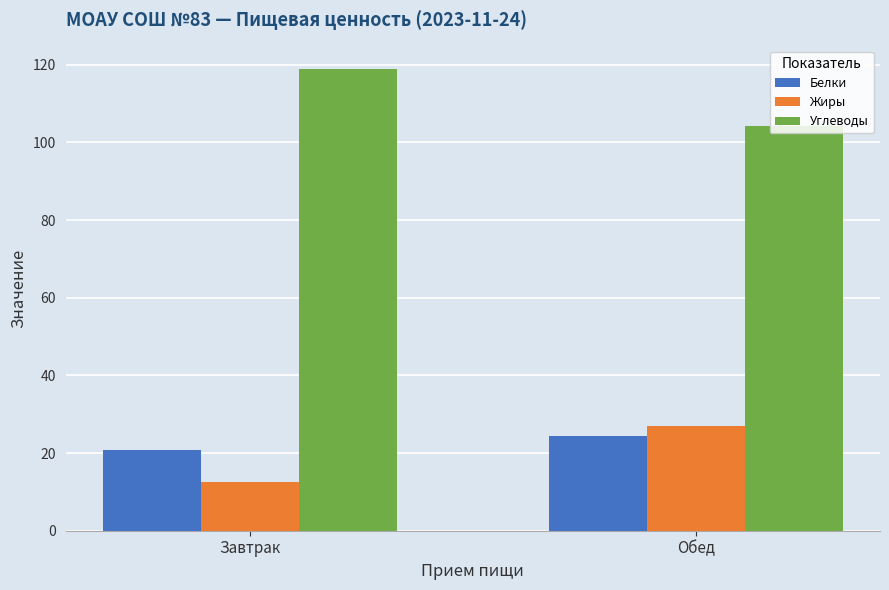

Is the value of Жиры at Обед greater than the value of Углеводы at Завтрак?

No